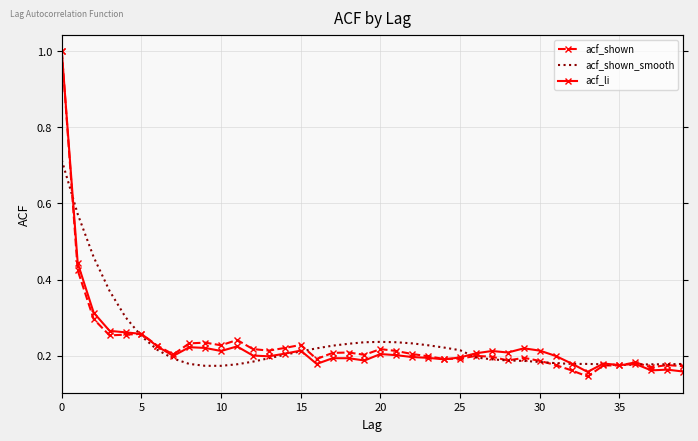

How many acf_li values are between 0 and 1?

40